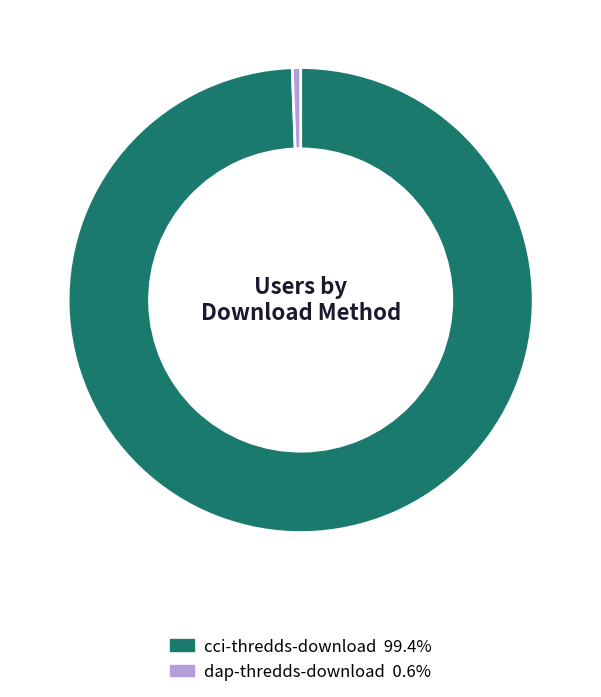

Which has a higher value, cci-thredds-download or dap-thredds-download?

cci-thredds-download